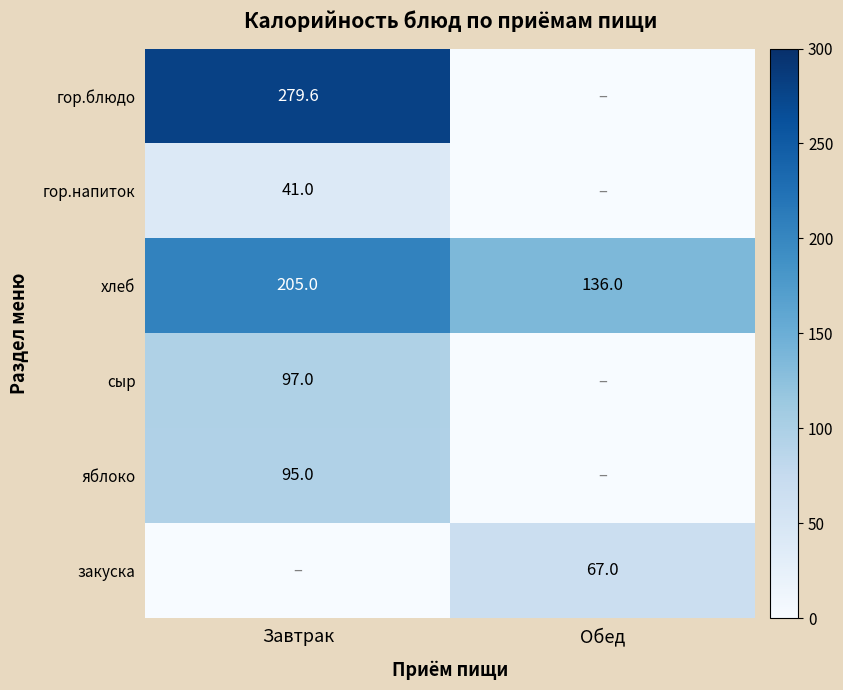

Is the value of закуска at Обед greater than the value of яблоко at Завтрак?

No